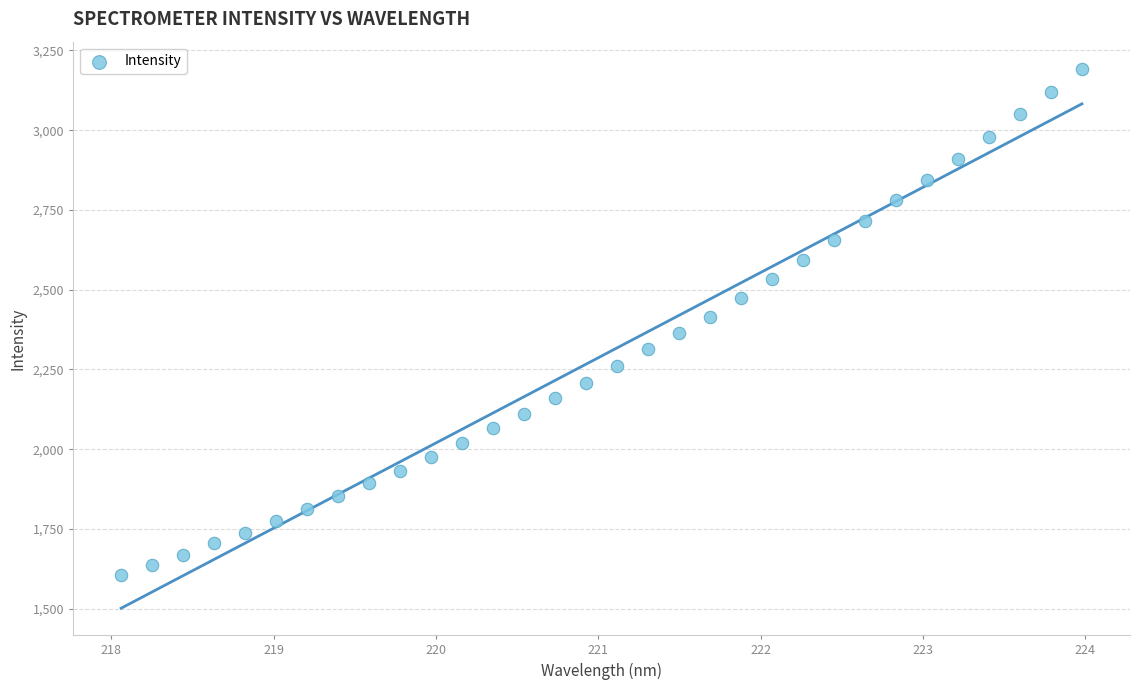

What is the range of X values (max minus min)?

5.9